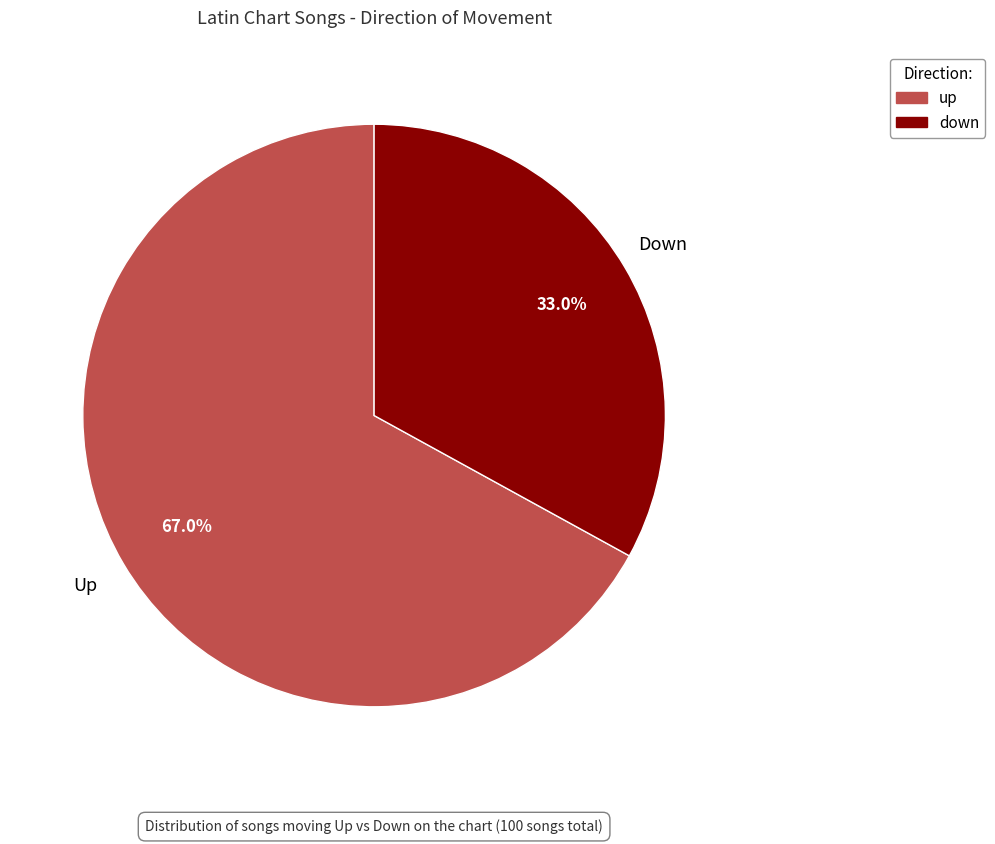

To the nearest percent, what is the difference between the up and down slice percentages?

34%